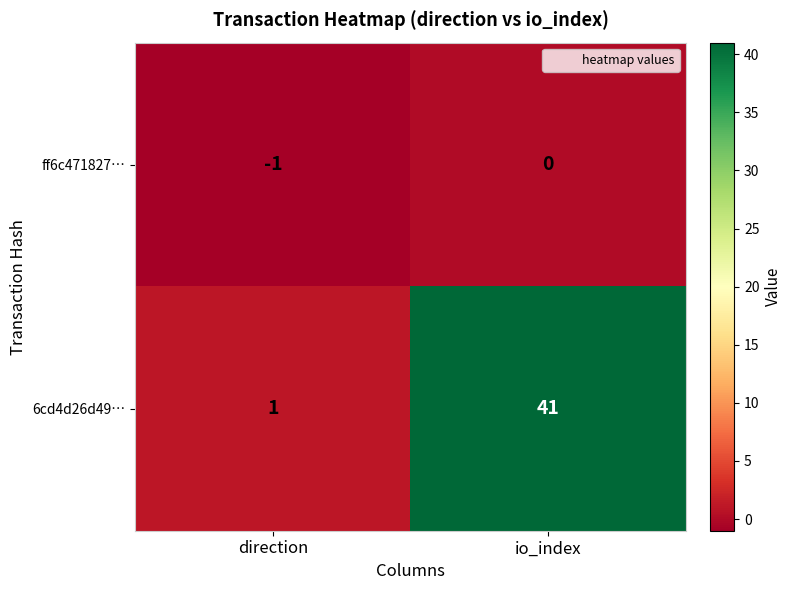

What is the greatest value displayed?

41